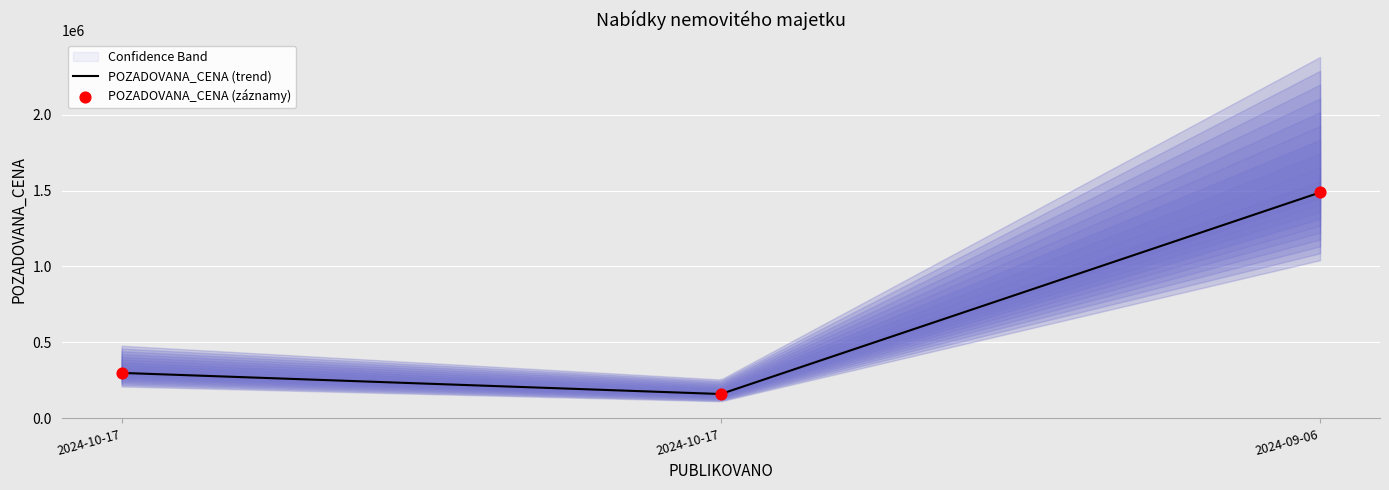

Between 2024-10-17 and 2024-09-06, which is larger?

2024-09-06